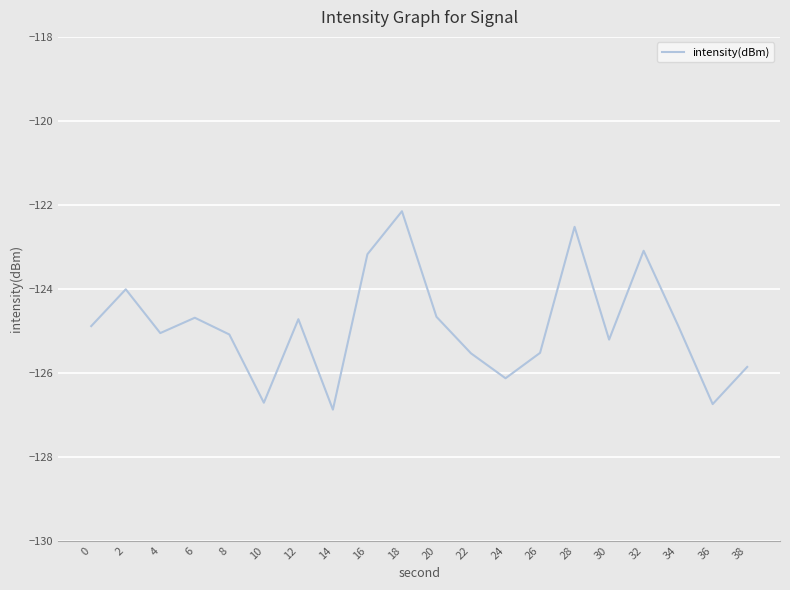

The value at 38 is -216.4. True or false?

False